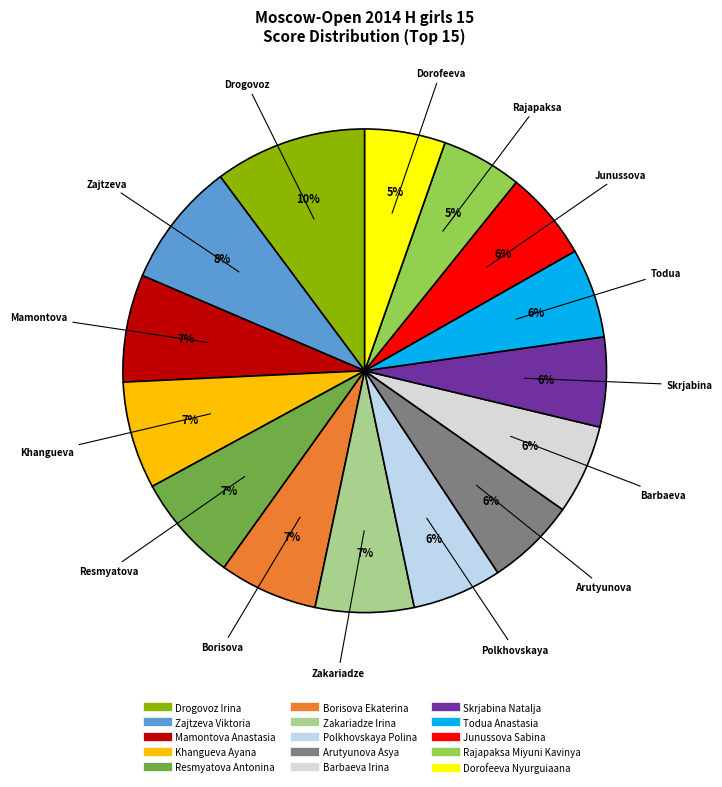

To the nearest percent, what is the combined percentage of Borisova Ekaterina and Zajtzeva Viktoria?

15%